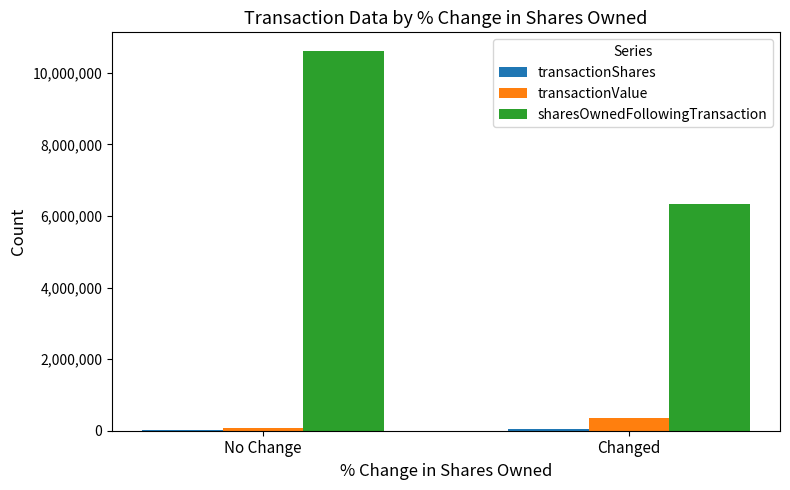

Which series has the widest spread of values?

sharesOwnedFollowingTransaction